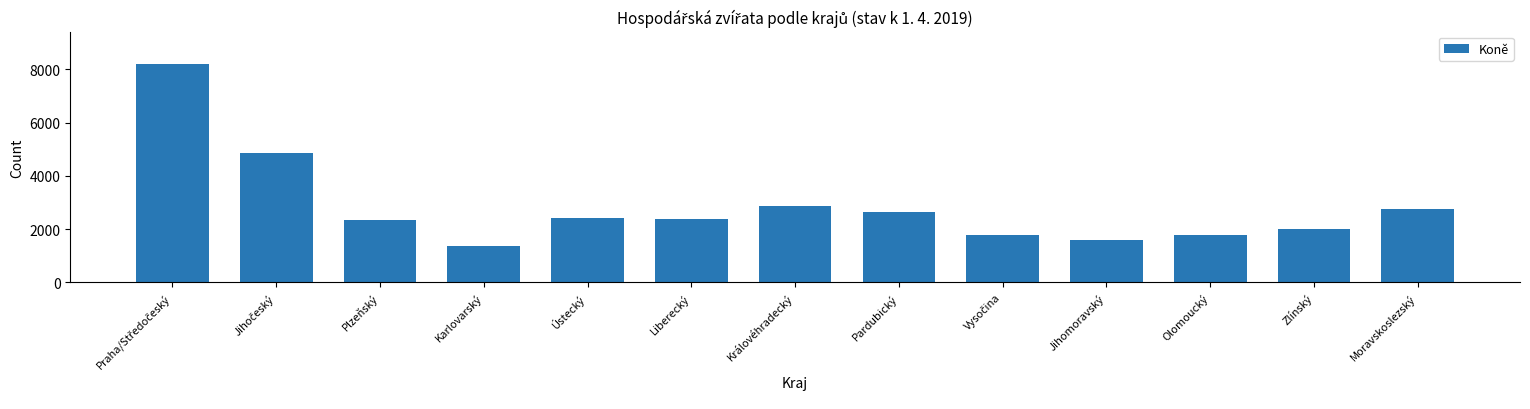

What is the sum of the values at Ústecký and Moravskoslezský?

5184